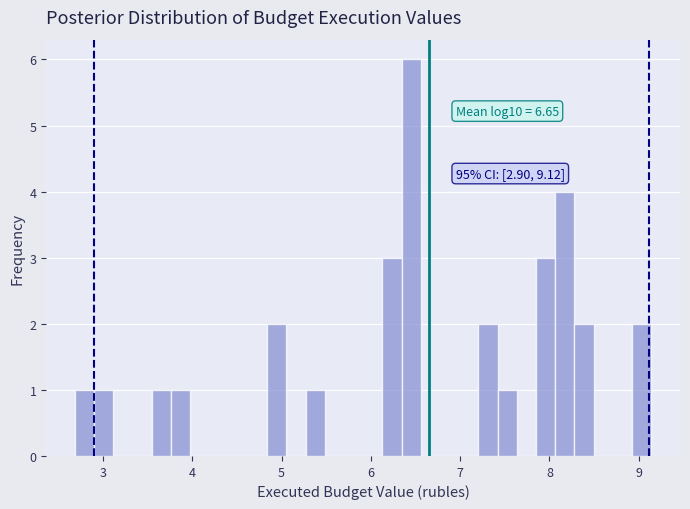

Around what value on the x-axis is the tallest bar? Give the approximate position of its centre, as read against the axis.

6.5